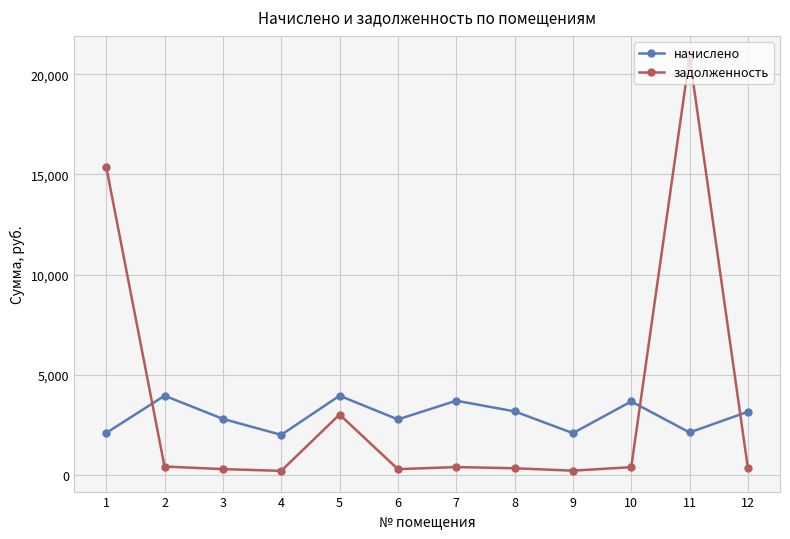

Which series changed the most between 6 and 12?

начислено